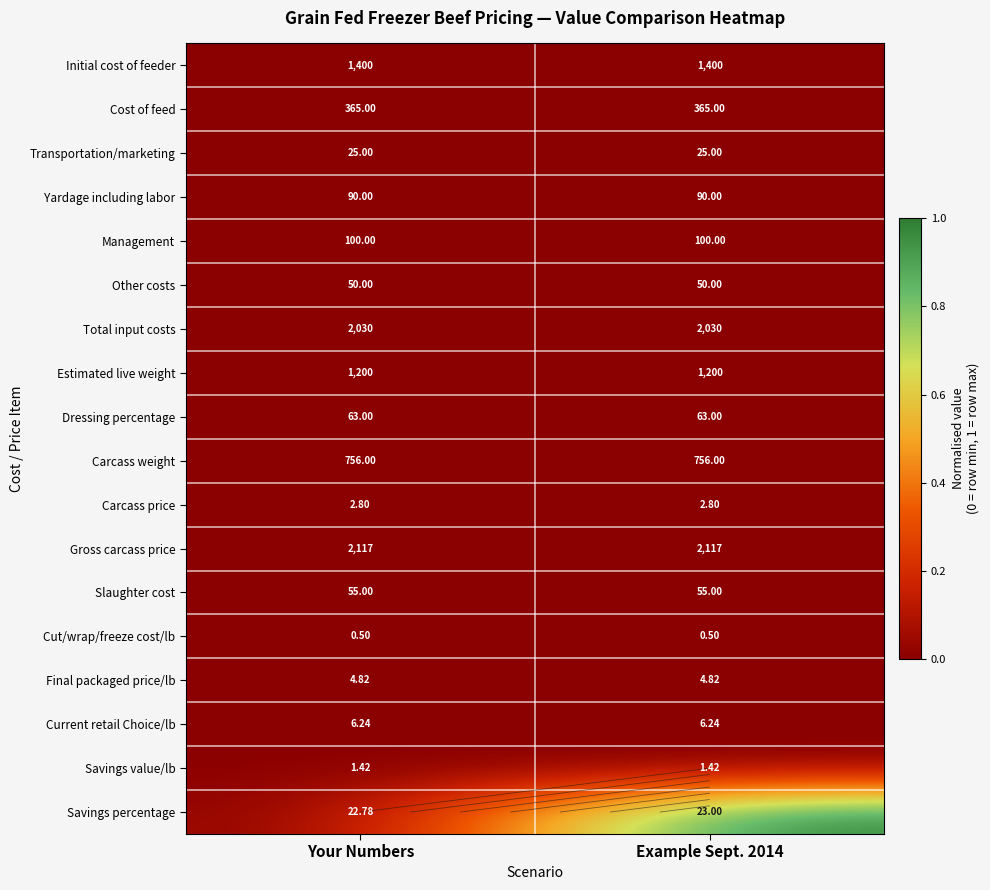

What is the total value across all series at Example Sept. 2014?

1